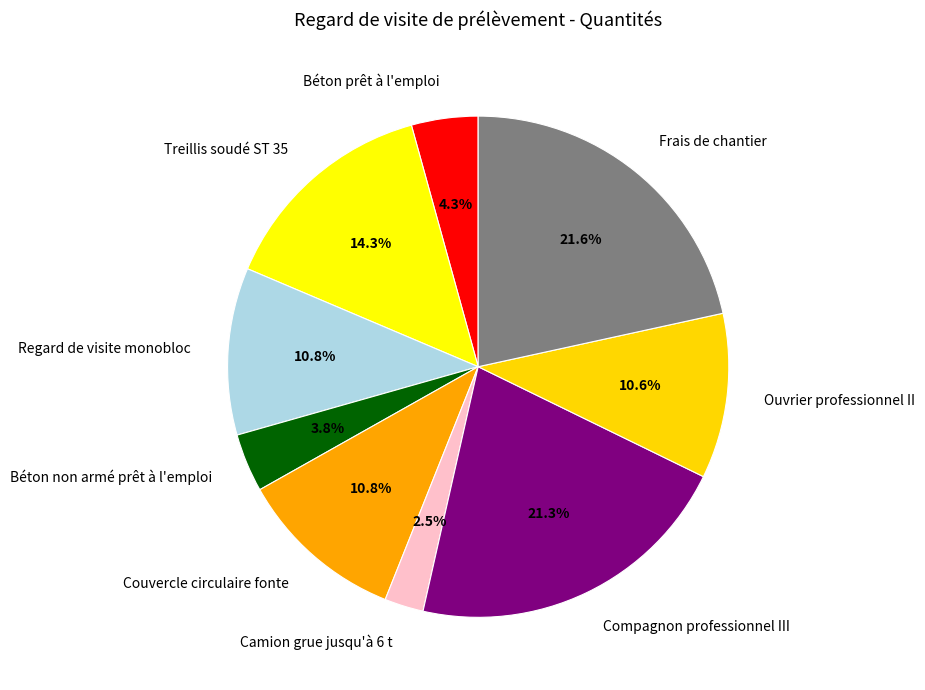

To the nearest percent, what is the difference between the largest and smallest slice percentages?

19%